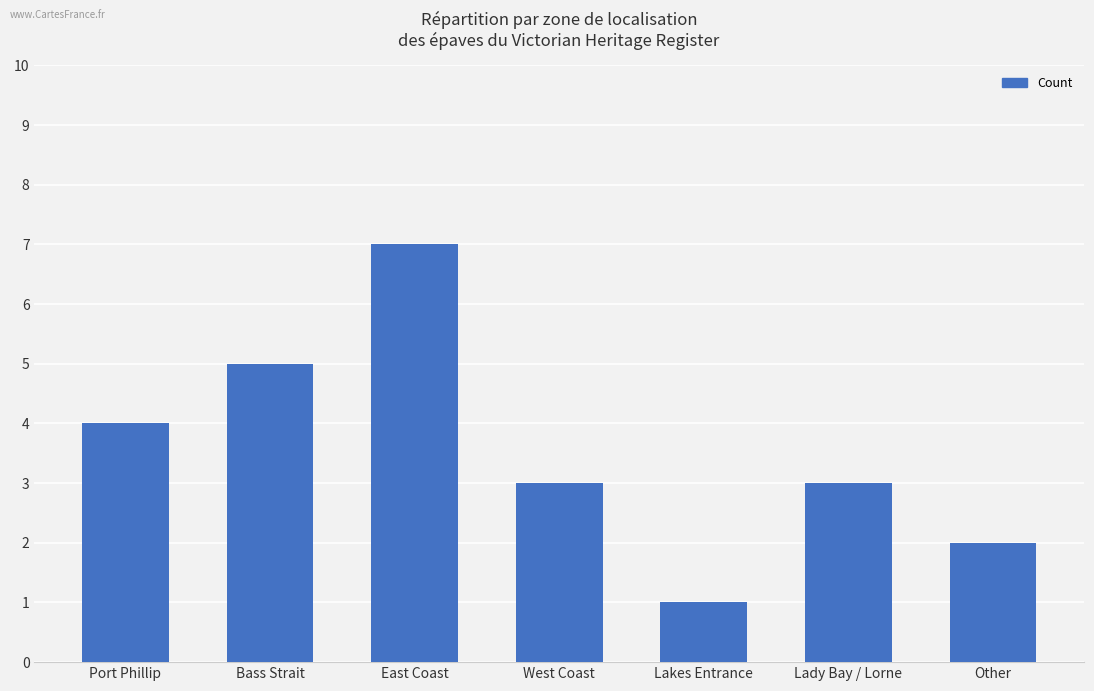

What is the average value?

4